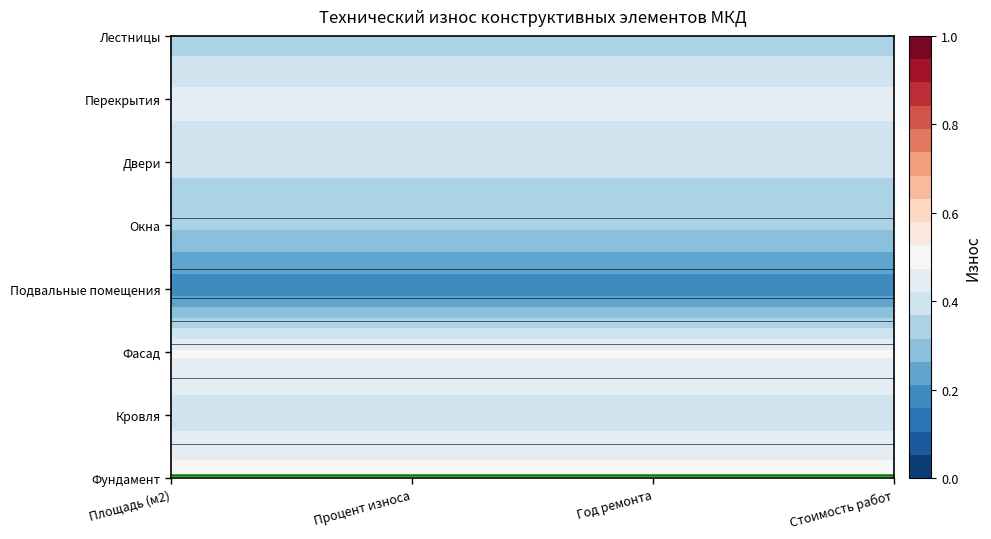

Rank the categories by Подвальные помещения value from highest to lowest.

0, 1, 2, 3